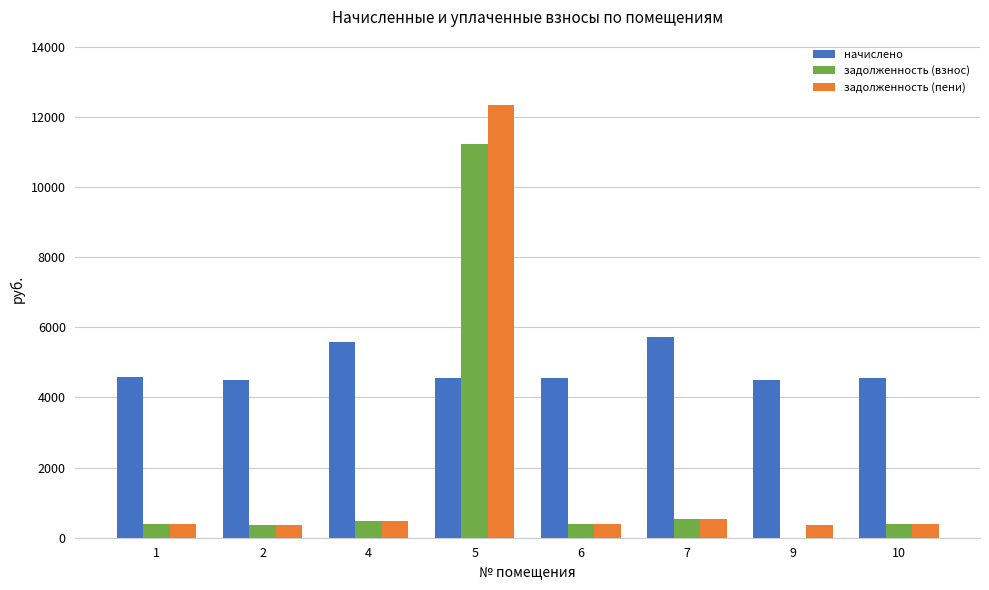

Which series changed the most between 2 and 5?

задолженность (пени)